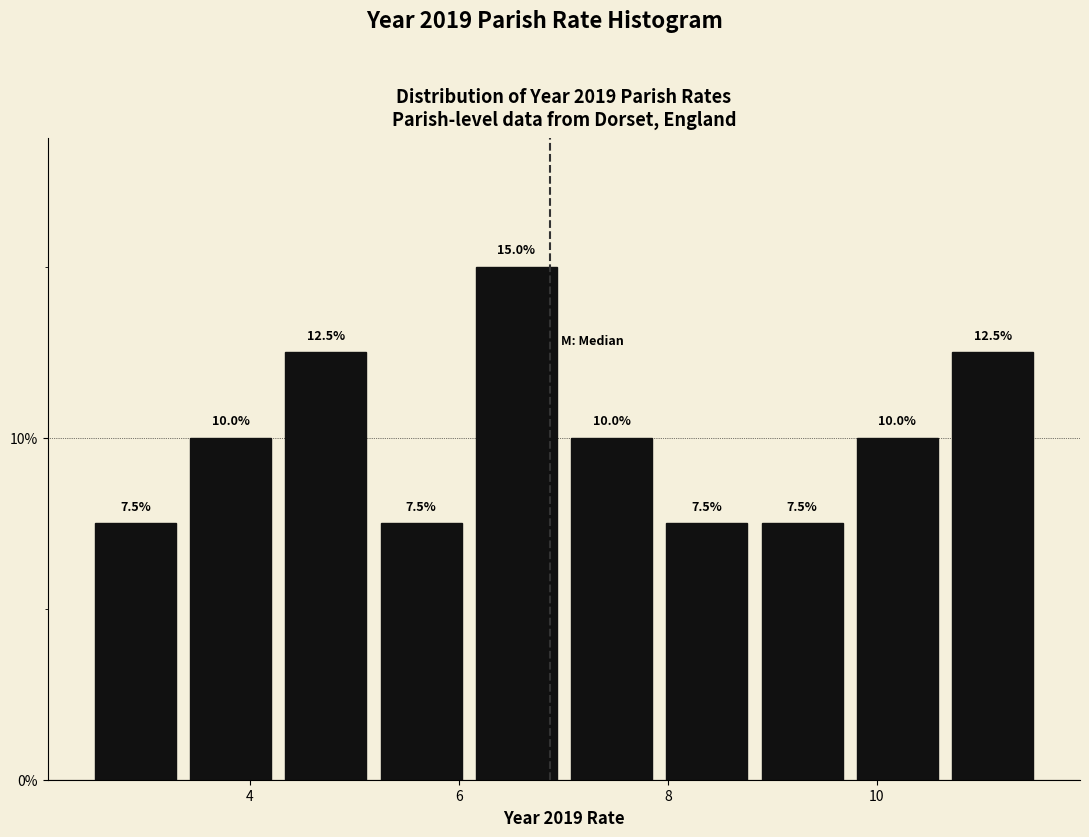

Reading left to right, list every bar in this chart as the range it spans on the x-axis followed by its height. The bar edges are not printed on the chart, so give them approximately, as read against the axis.

2.4 to 3.4: 7.5
3.4 to 4.2: 10.0
4.2 to 5.2: 12.5
5.2 to 6.0: 7.5
6.0 to 7.0: 15.0
7.0 to 8.0: 10.0
8.0 to 8.8: 7.5
8.8 to 9.8: 7.5
9.8 to 10.6: 10.0
10.6 to 11.6: 12.5